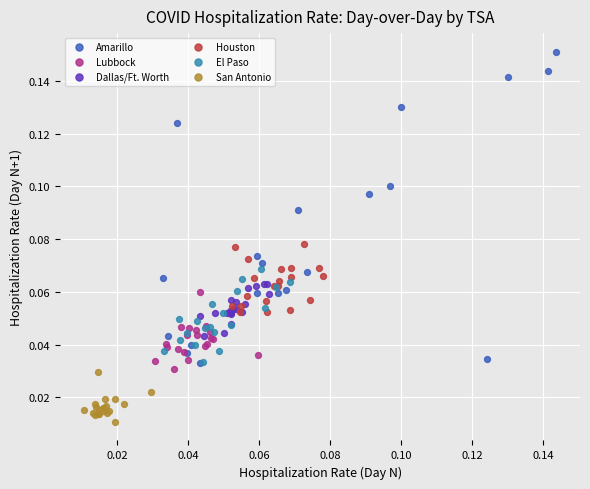

What are all the series names shown in the legend?

Amarillo, Lubbock, Dallas/Ft. Worth, Houston, El Paso, San Antonio